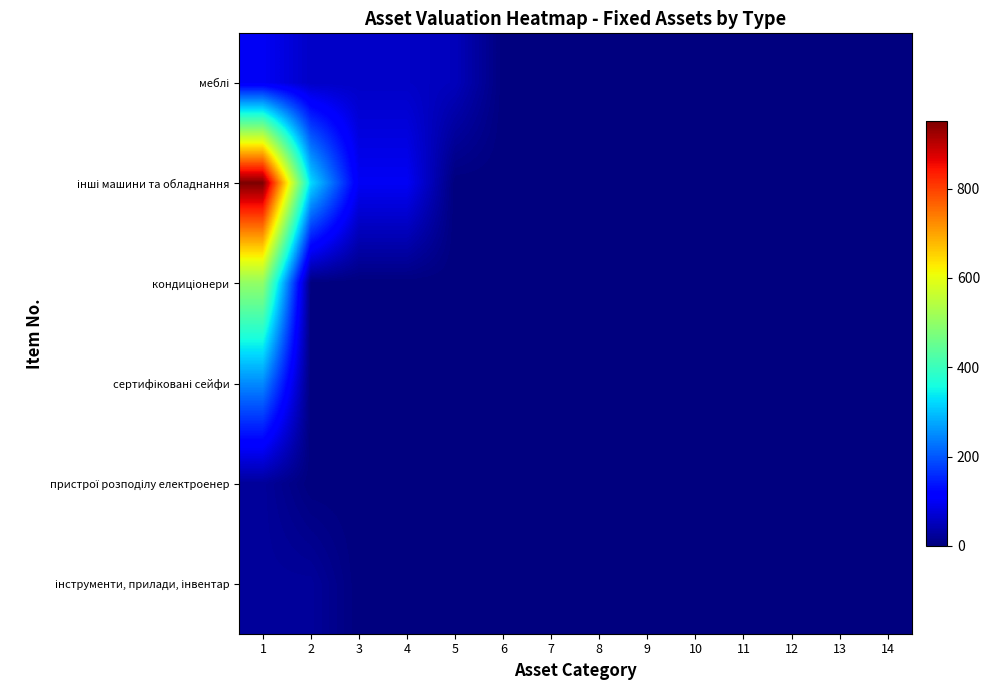

At how many categories does at least one series exceed 416?

1